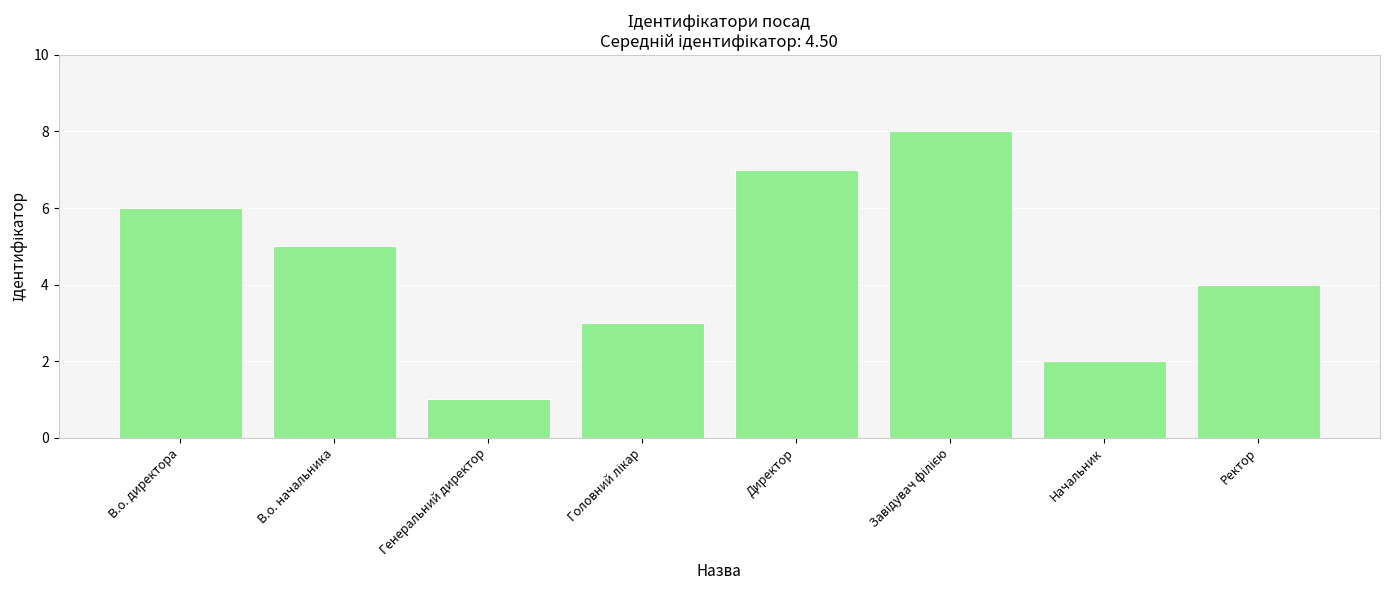

Which label corresponds to the smallest value in the chart?

Генеральний директор